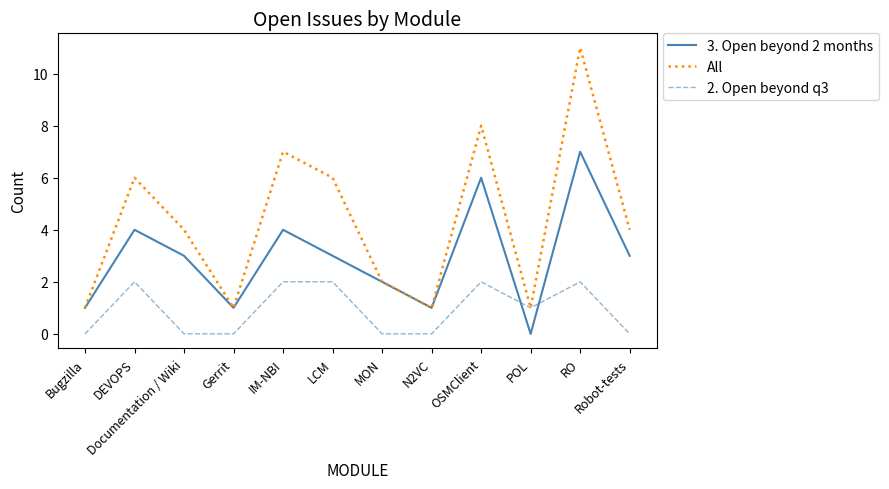

Rank the series by their average value, from lowest to highest.

2. Open beyond q3, 3. Open beyond 2 months, All